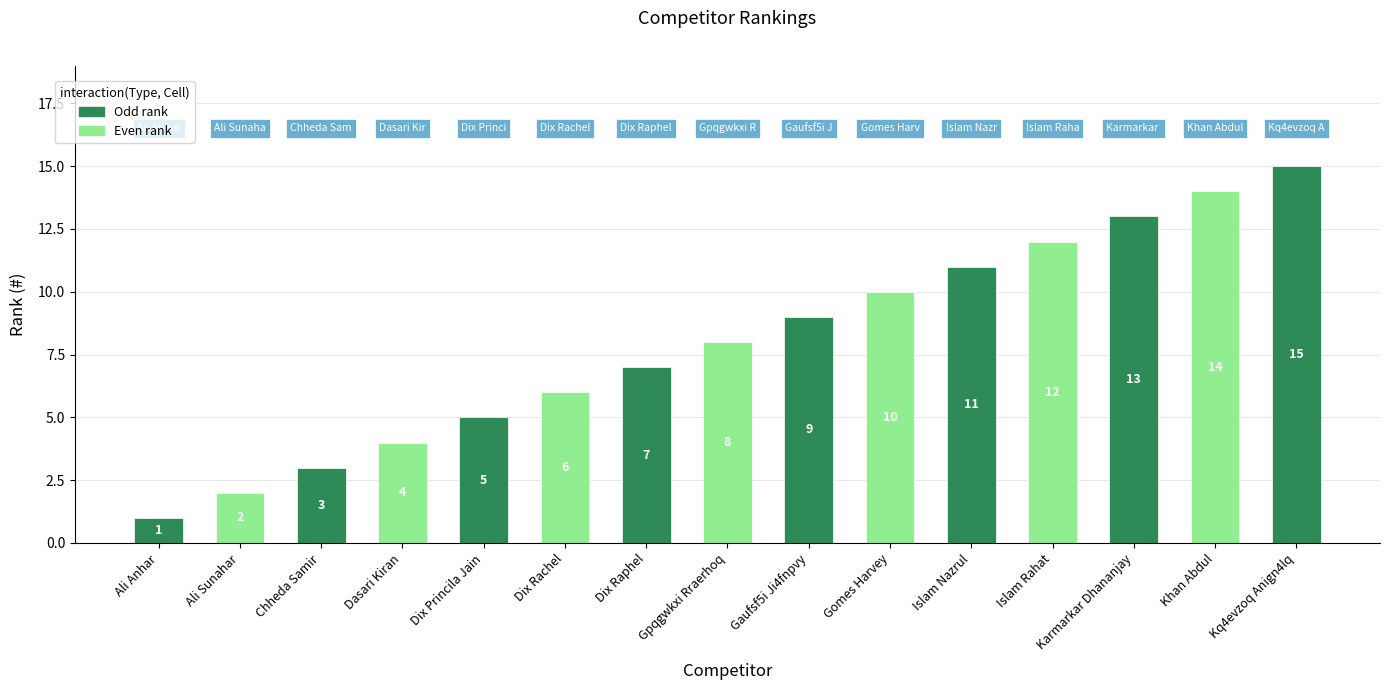

True or false: the data shows 14 at Gomes Harvey.

False